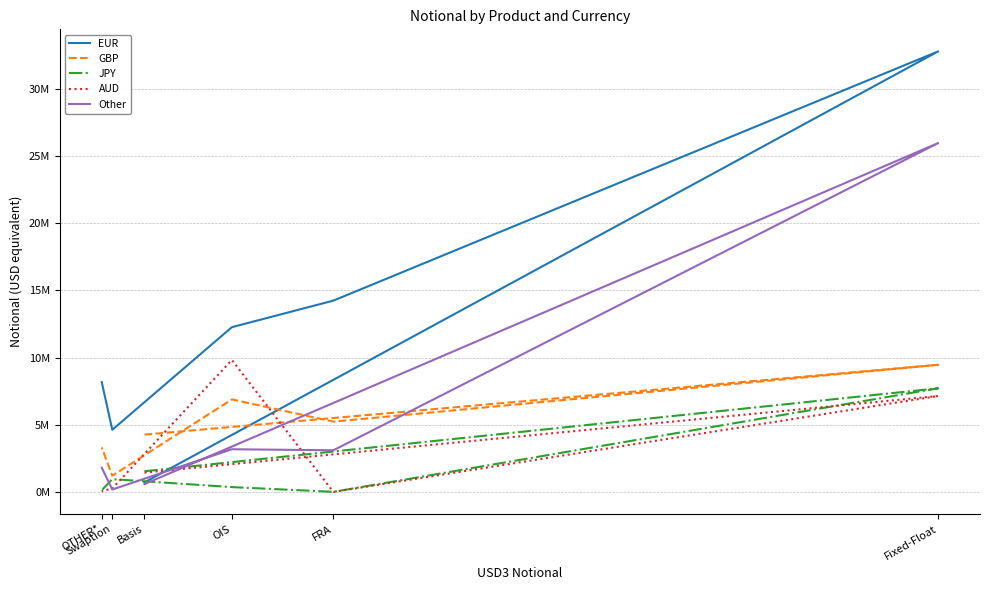

True or false: EUR has a value of 709740 at Basis.

True